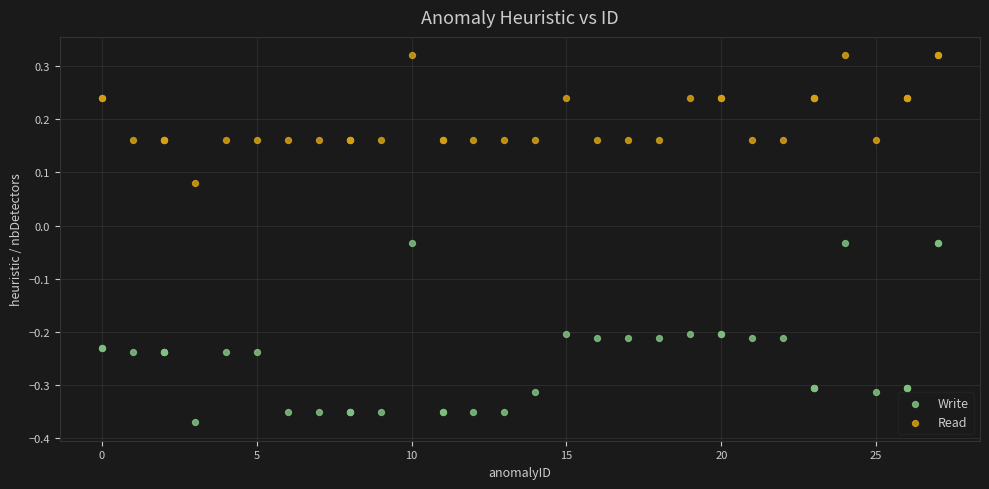

Which series contains the highest Y value?

Read